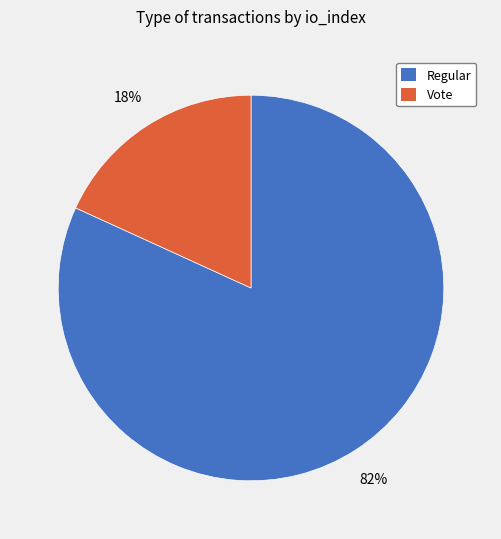

What percentage is the Vote slice, to the nearest percent?

18%